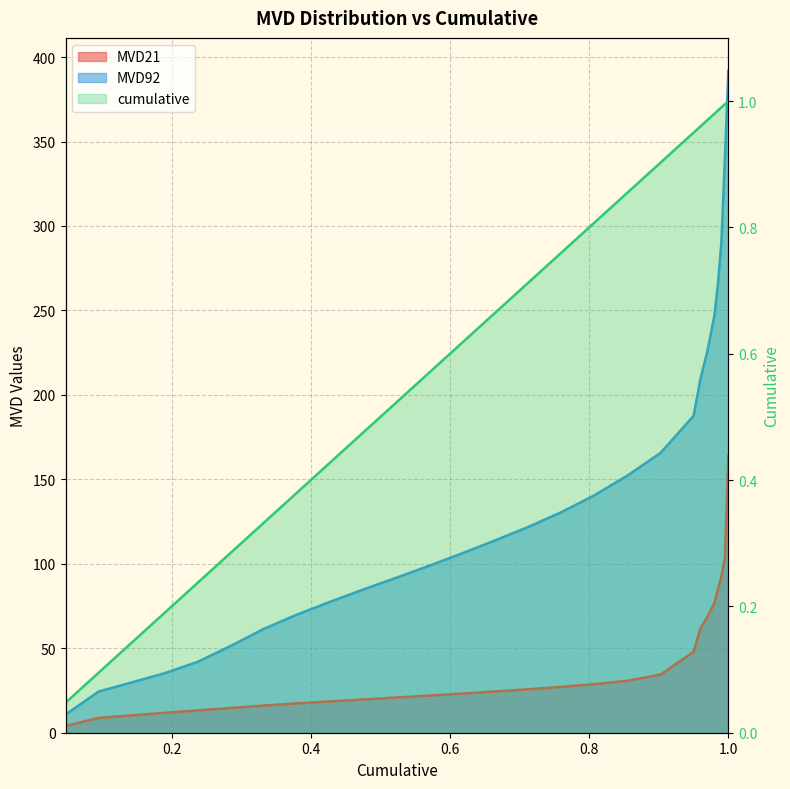

What is the difference between the maximum and second lowest values in the MVD21 series?

155.2